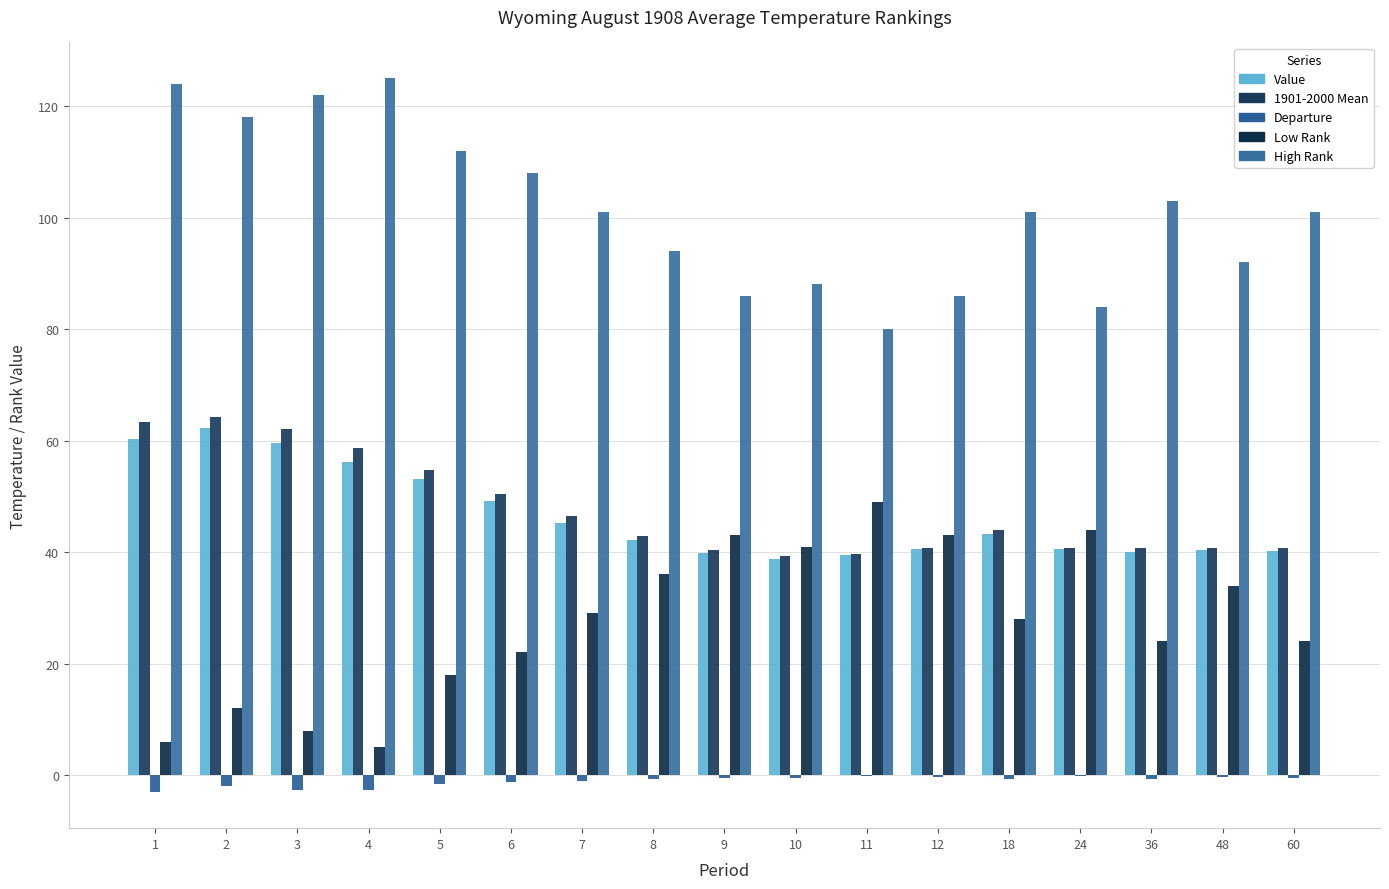

Which series has the largest range (max minus min)?

High Rank